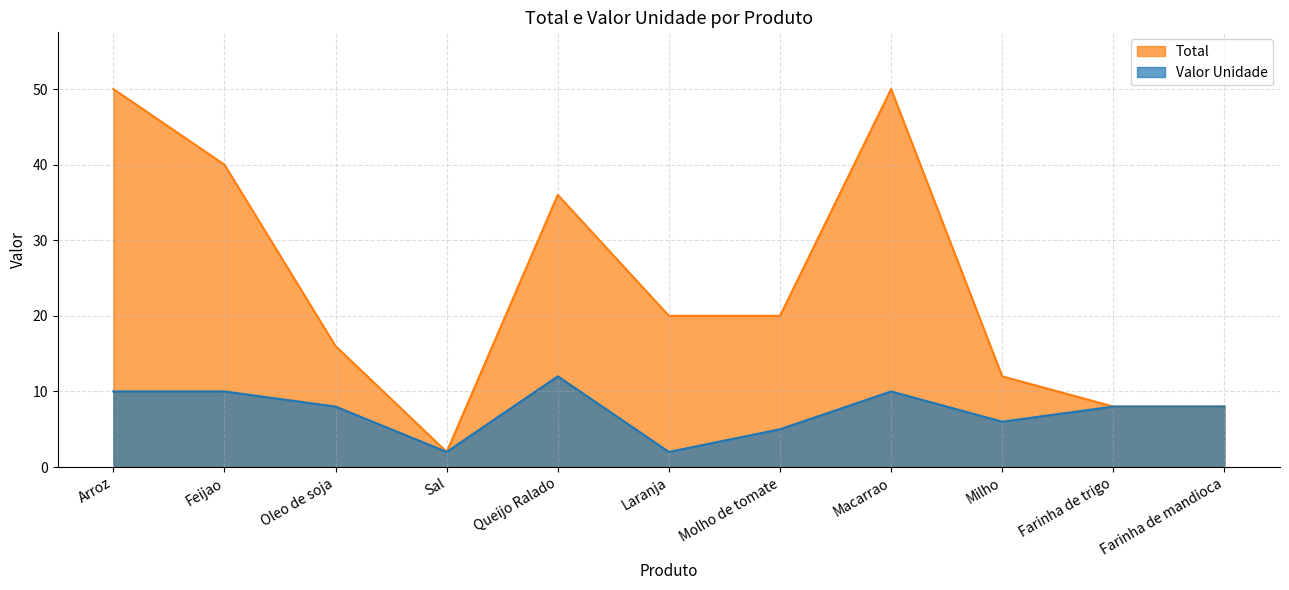

Is it true that Total equals 5 at Oleo de soja?

False